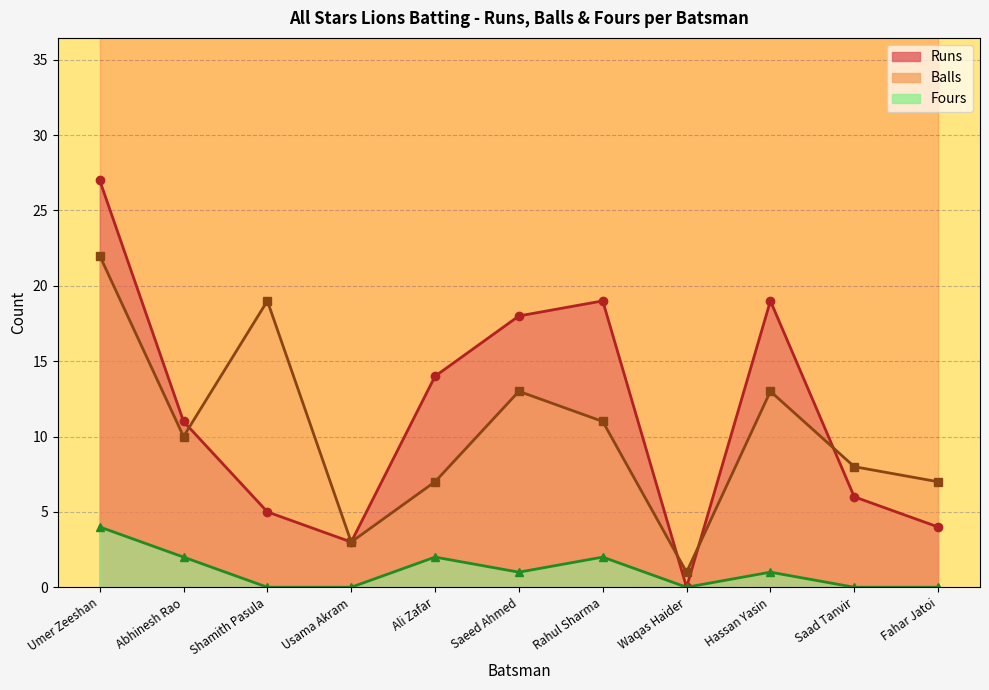

Rank the series at Shamith Pasula from lowest to highest value.

Fours, Runs, Balls